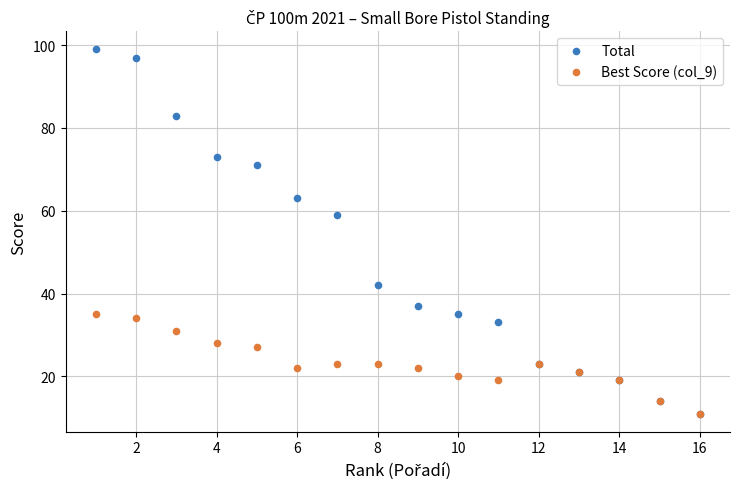

In the Total series, what Y value is closest to 55?

59